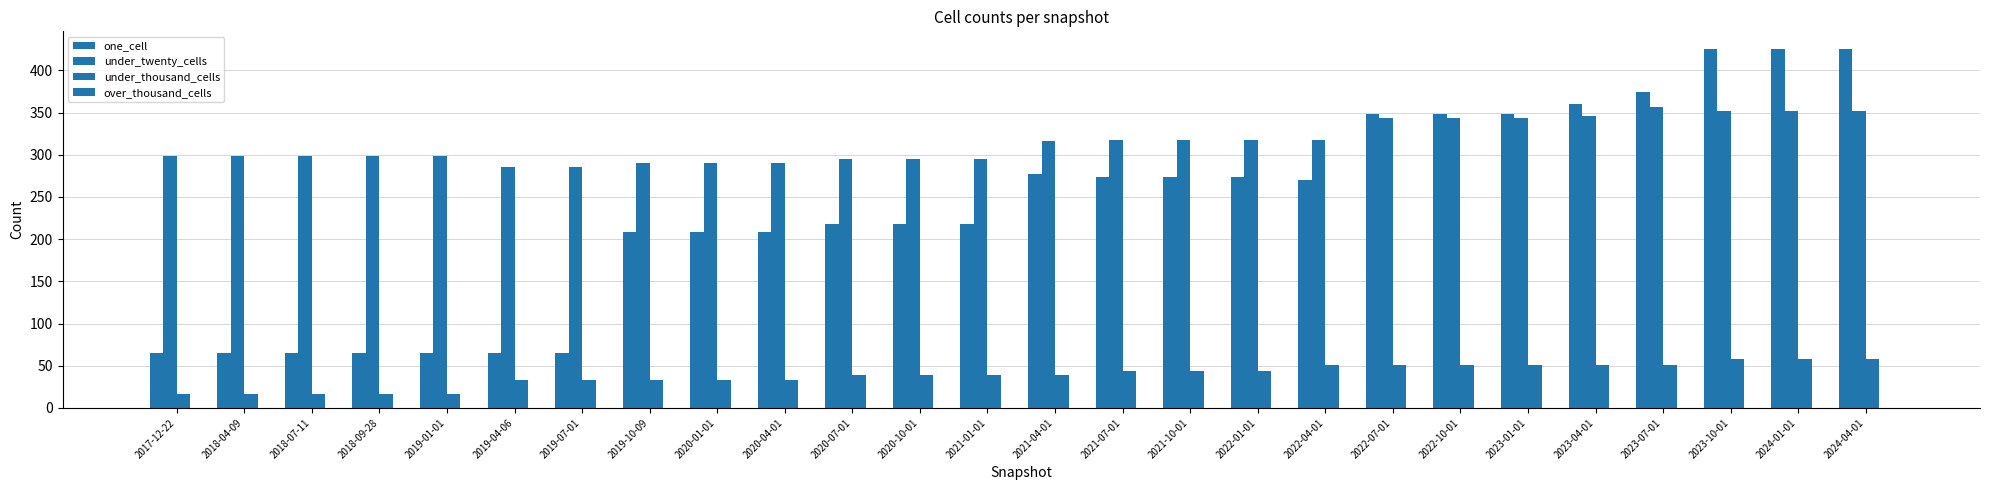

Where does the under_thousand_cells series first go above 39?

2021-07-01